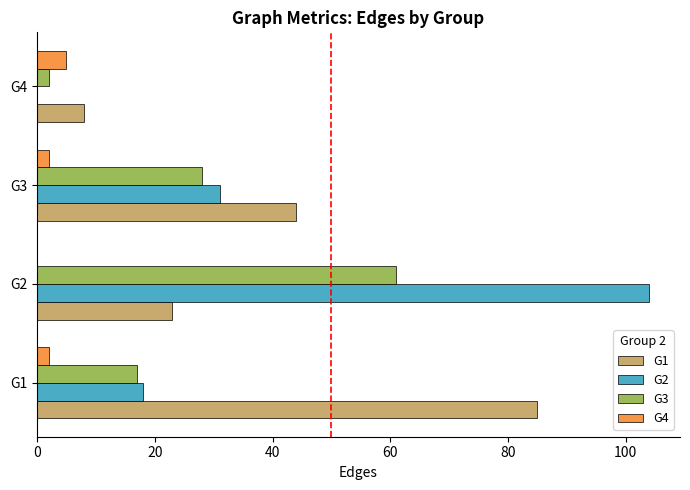

The value of G2 at G2 is 104. True or false?

True